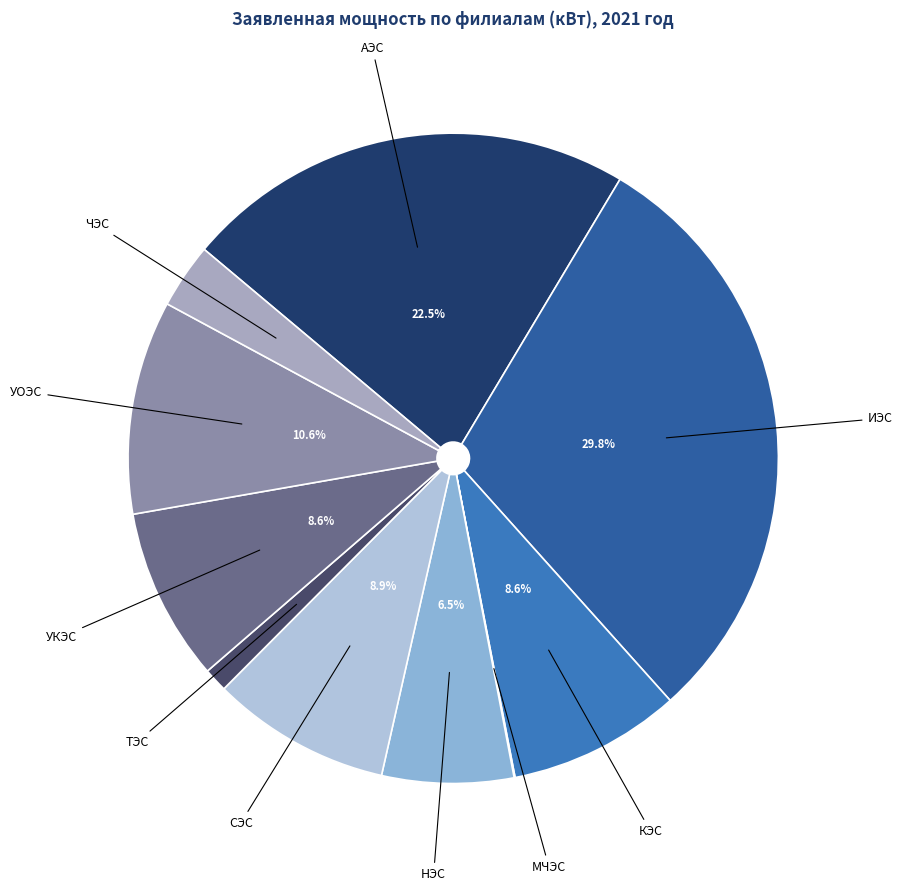

Is there a majority slice in this chart?

No